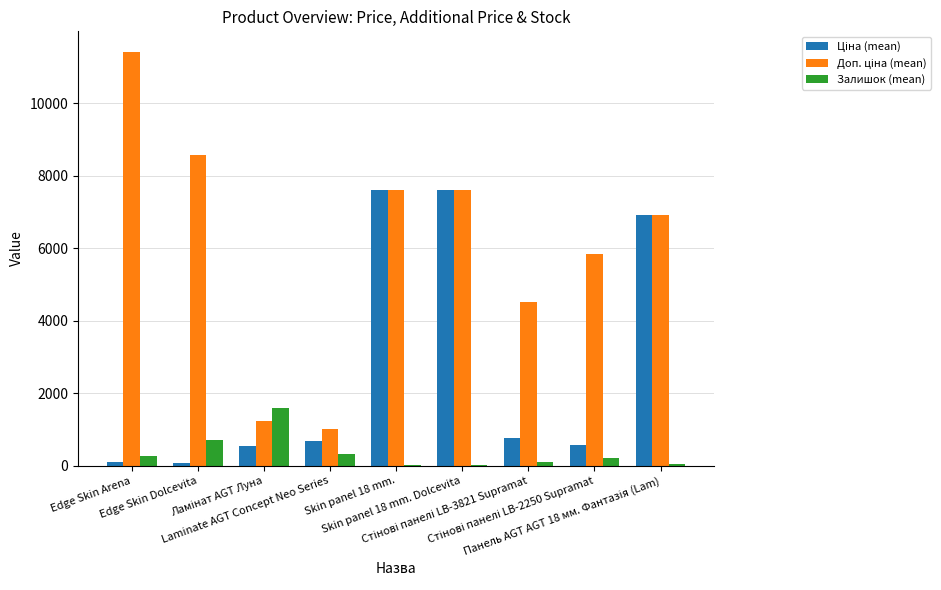

How many data points does each series have?

9